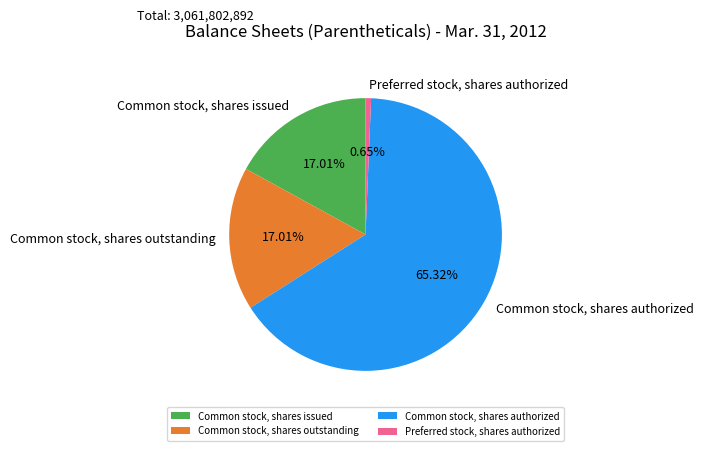

Is there a majority slice in this chart?

Yes